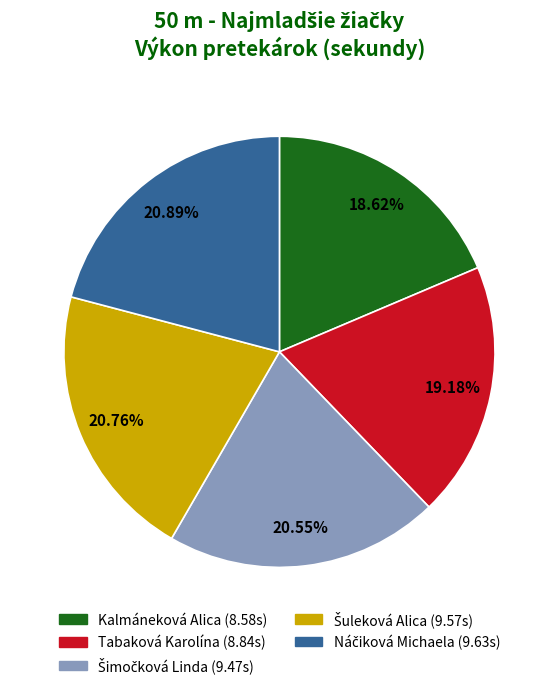

Which slice is the smallest?

Kalmáneková Alica